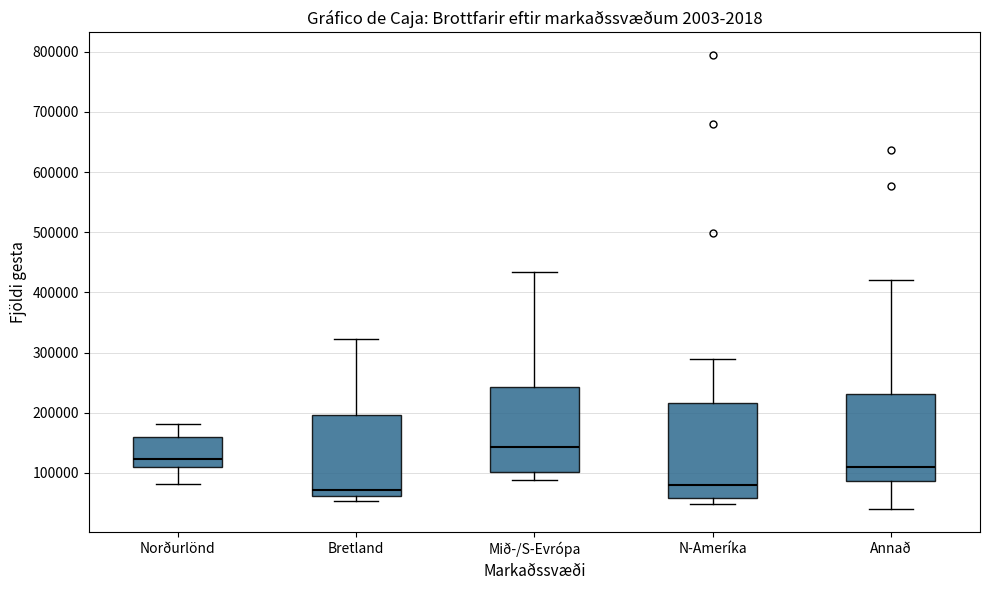

Reading left to right, read every box against the y-axis: the position of its median line, the range the box covers, and the ends of its whiskers. The values are not printed on the chart, so give them approximately, as read against the axis.

Norðurlönd: median 120000, box 110000 to 160000, whiskers 80000 to 180000
Bretland: median 70000, box 60000 to 200000, whiskers 50000 to 320000
Mið-/S-Evrópa: median 140000, box 100000 to 240000, whiskers 90000 to 430000
N-Ameríka: median 80000, box 60000 to 220000, whiskers 50000 to 290000
Annað: median 110000, box 90000 to 230000, whiskers 40000 to 420000